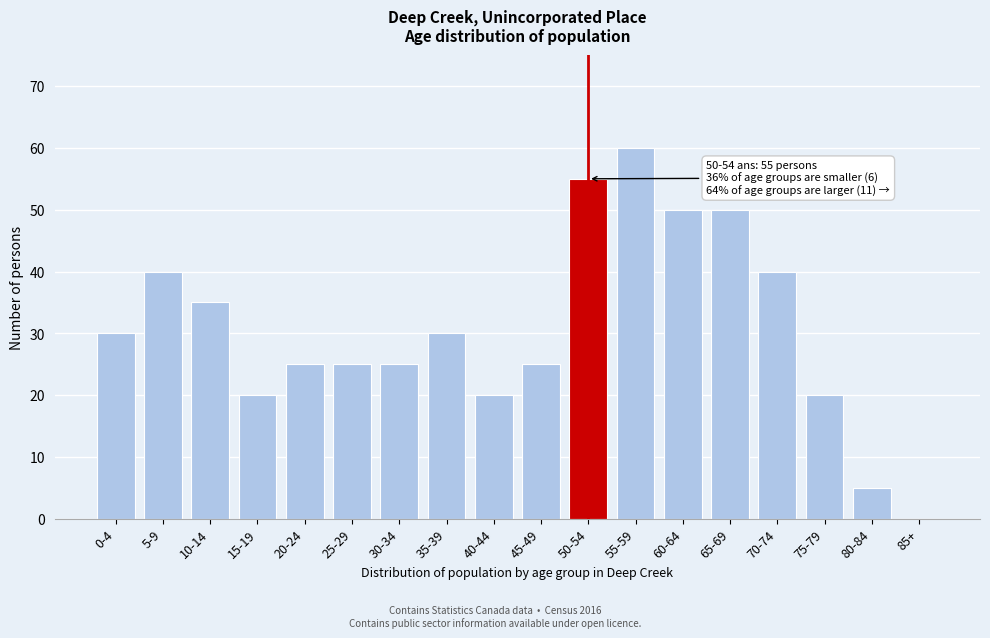

Reading left to right, transcribe all the data shown in this chart.

0-4=30	5-9=40	10-14=35	15-19=20	20-24=25	25-29=25	30-34=25	35-39=30	40-44=20	45-49=25	50-54=55	55-59=60	60-64=50	65-69=50	70-74=40	75-79=20	80-84=5	85+=0